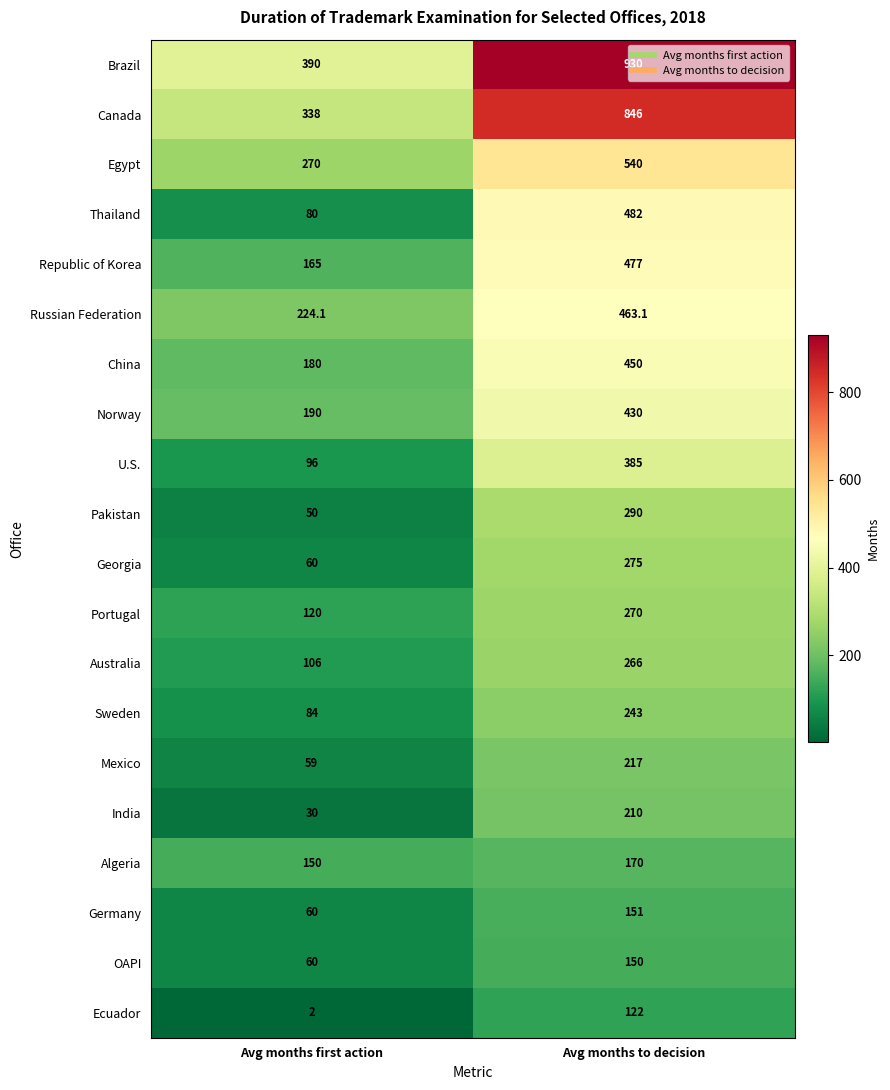

Which series has the largest total across all categories?

Brazil